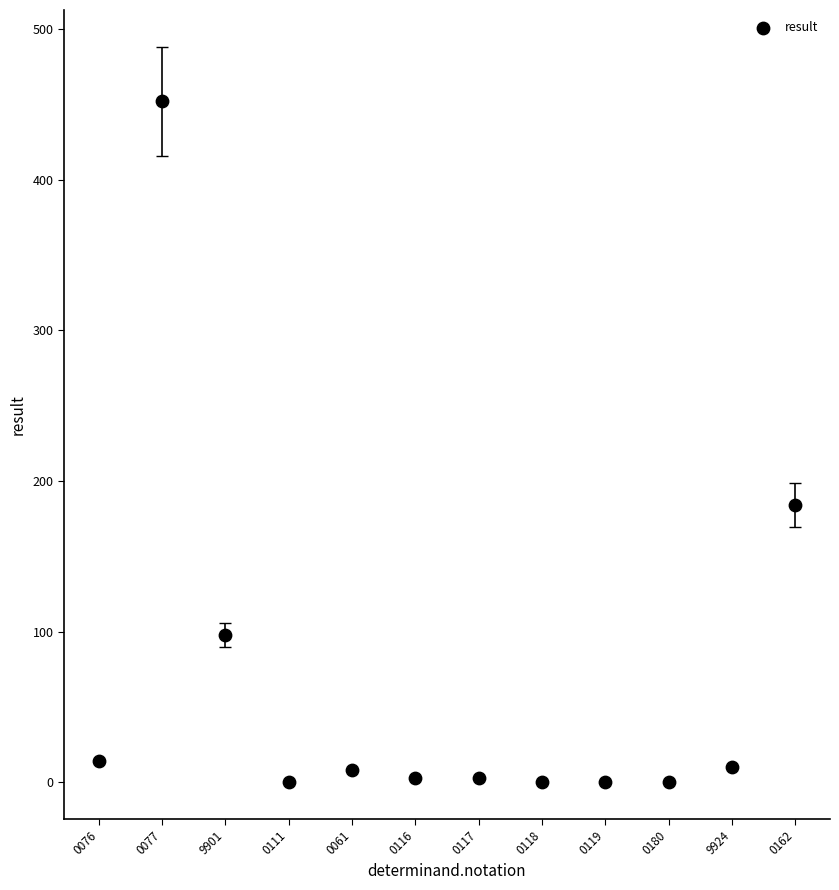

What Y value in the scatter plot is closest to 226?

184.0